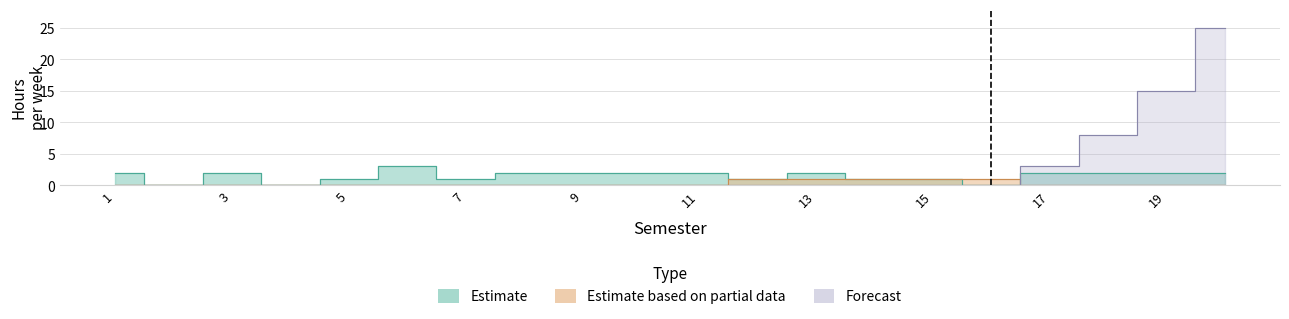

What are all the series names shown in the legend?

Estimate, Estimate based on partial data, Forecast